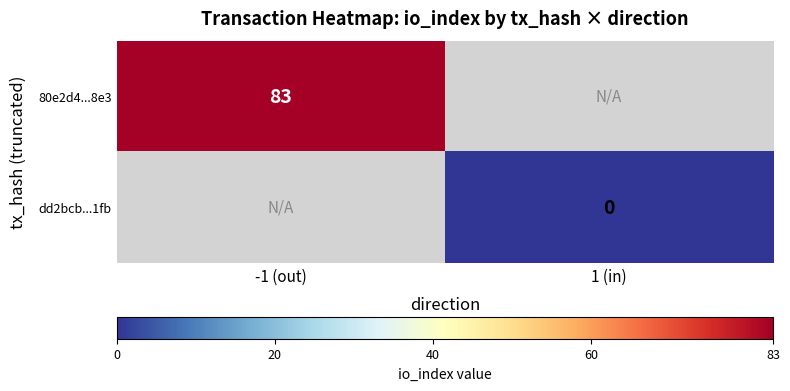

True or false: 80e2d4...8e3 has a value of 83 at -1 (out).

True